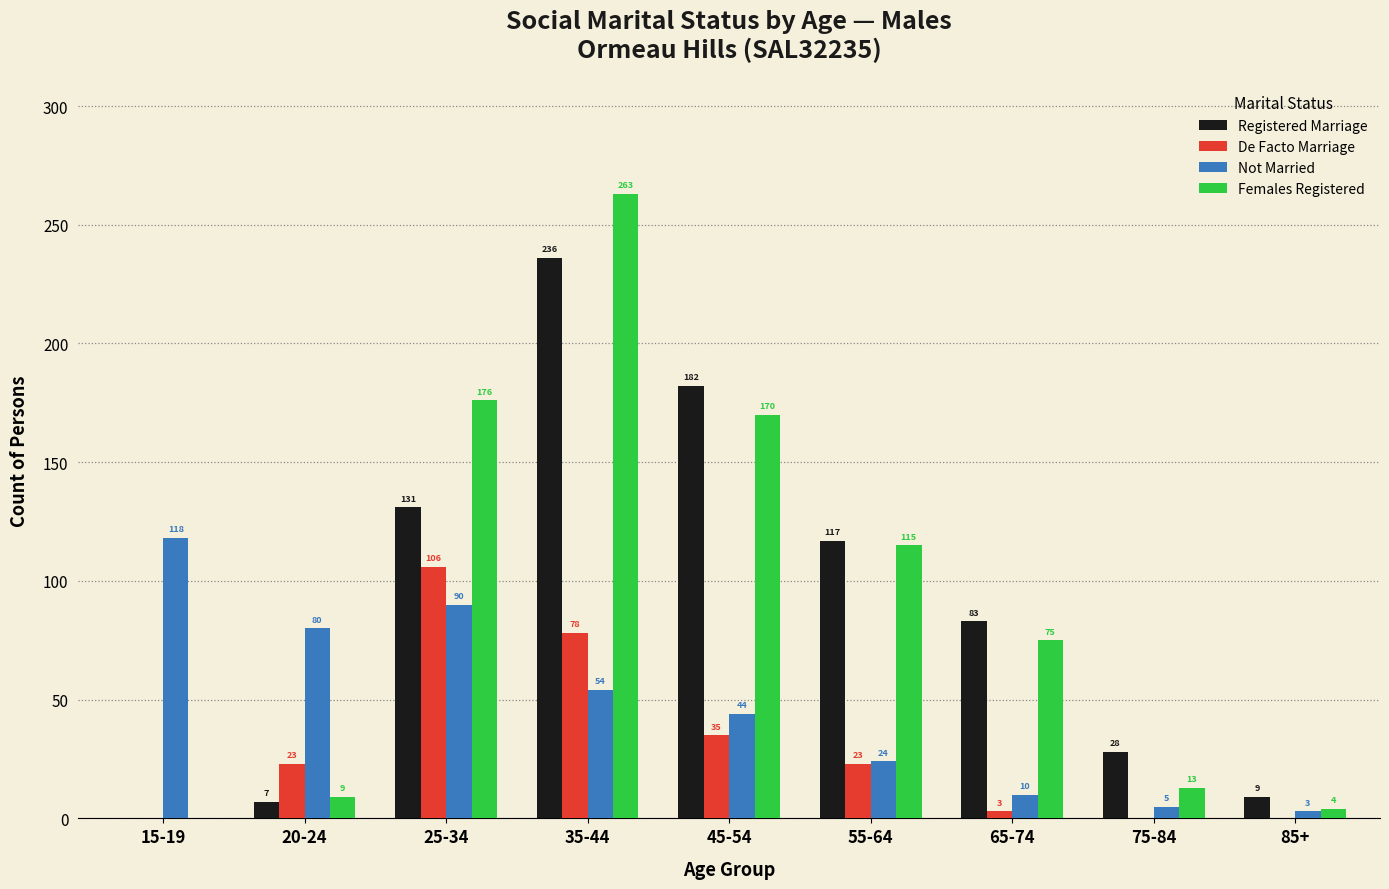

Which series changed the most between 45-54 and 85+?

Registered Marriage